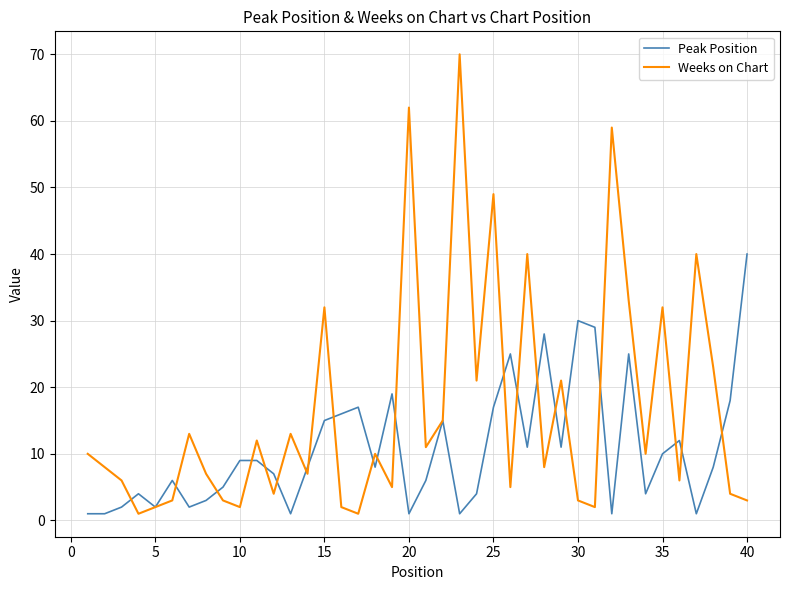

Count the number of categories in the chart.

40